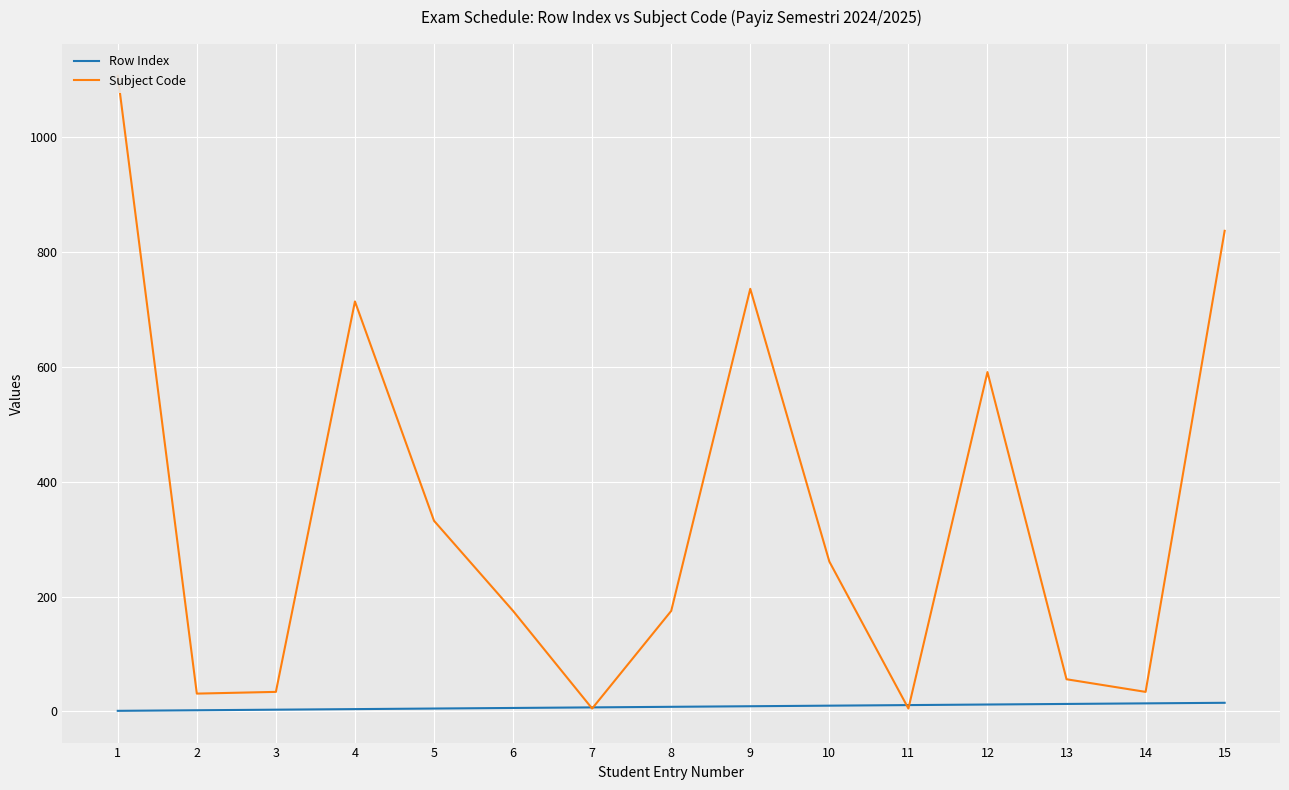

What is the value of the Subject Code point at the 5th from the left?

332